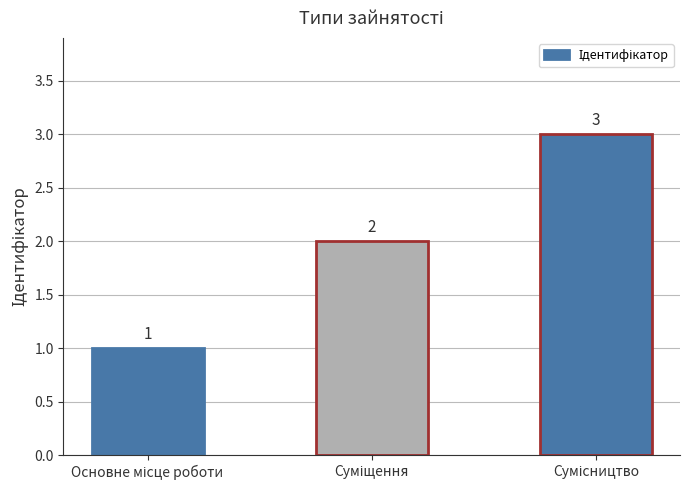

What is the value of the 3rd bar from the left?

3